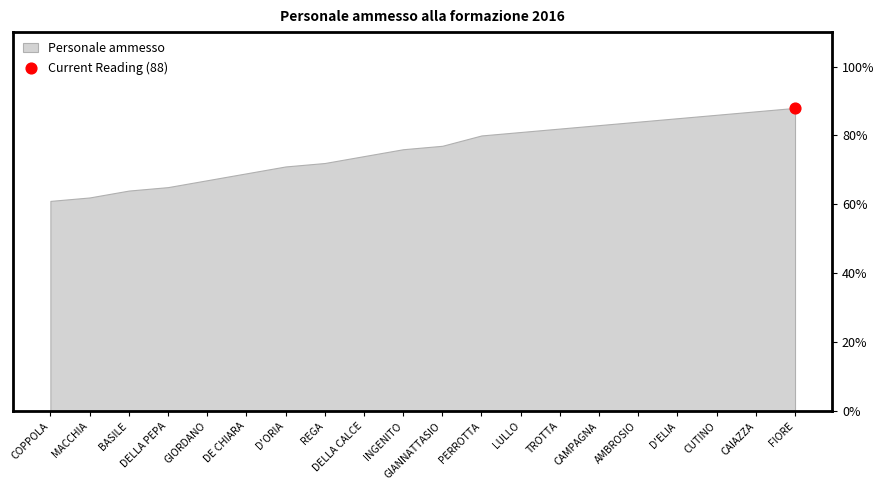

What is the change in value from GIANNATTASIO to TROTTA?

+5